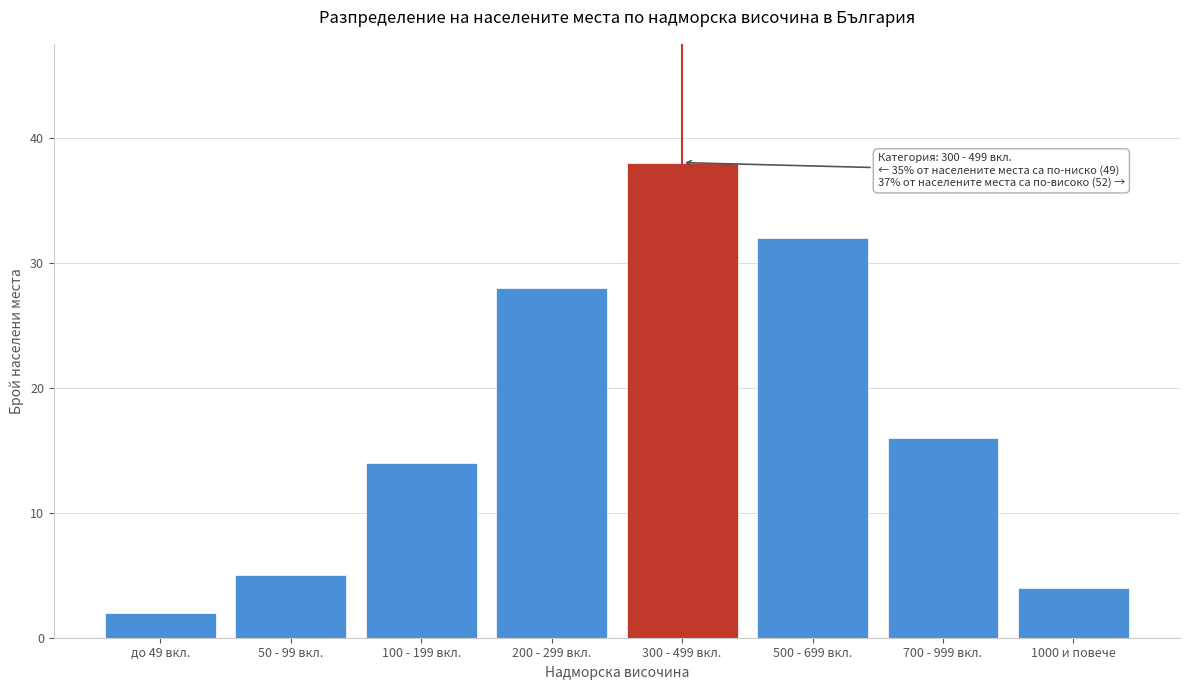

Reading left to right, list all the values displayed in this chart.

до 49 вкл.=2	50 - 99 вкл.=5	100 - 199 вкл.=14	200 - 299 вкл.=28	300 - 499 вкл.=38	500 - 699 вкл.=32	700 - 999 вкл.=16	1000 и повече=4